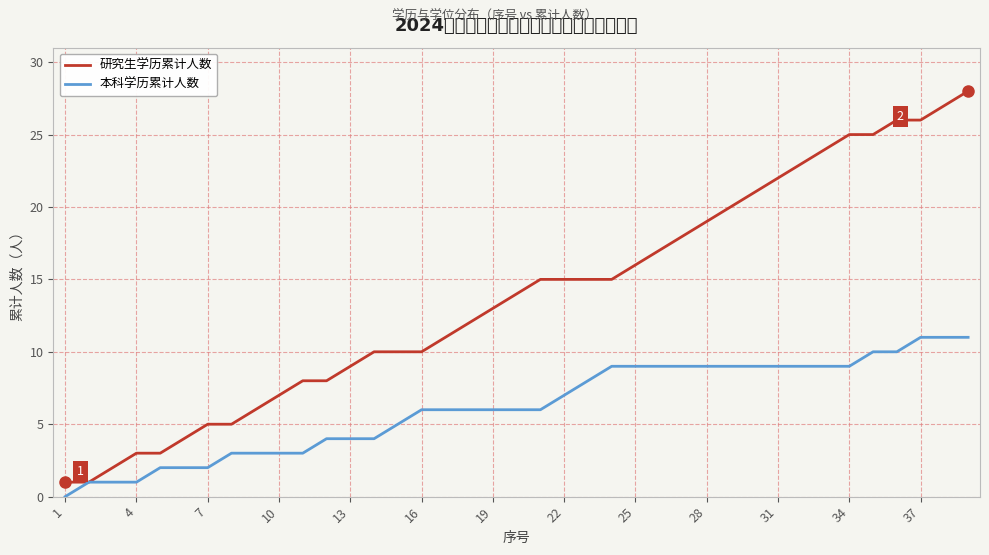

Which series has the largest range (max minus min)?

研究生学历累计人数